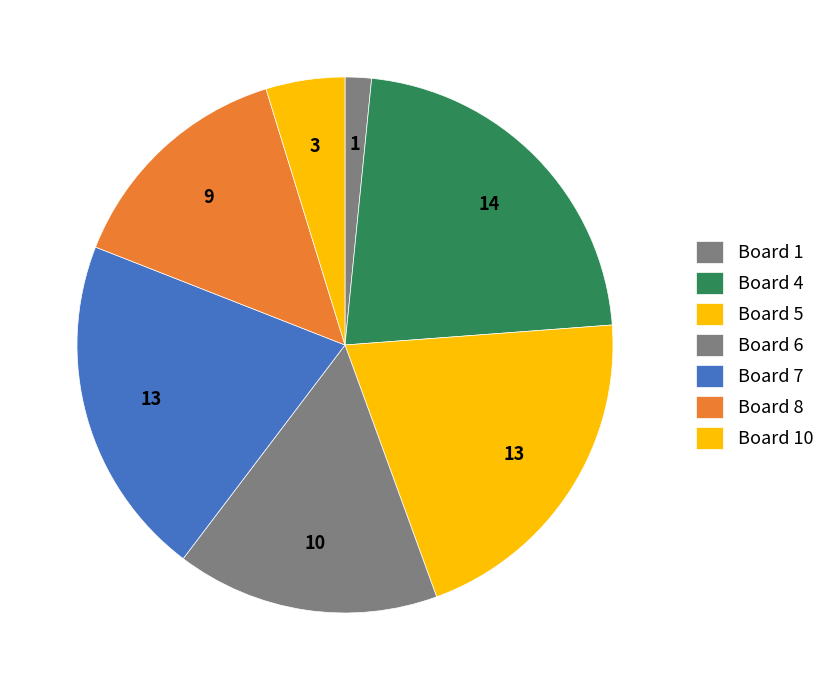

What portion of the pie excludes Board 10?

95.2%